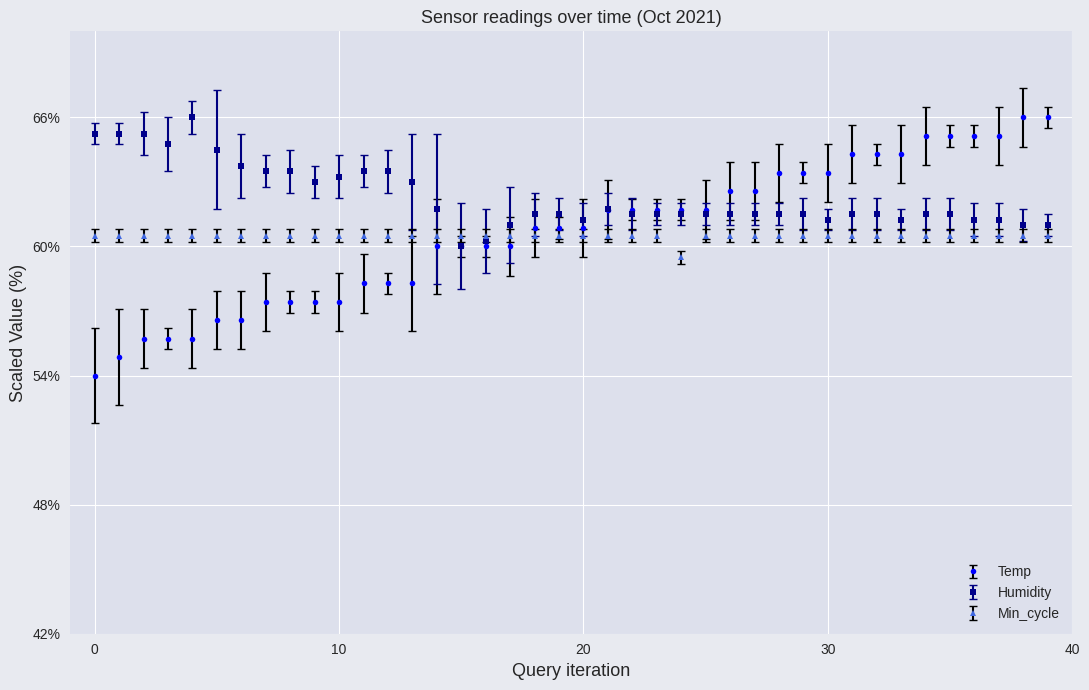

What is the value of the Min_cycle point at the 2nd from the left?

60.5